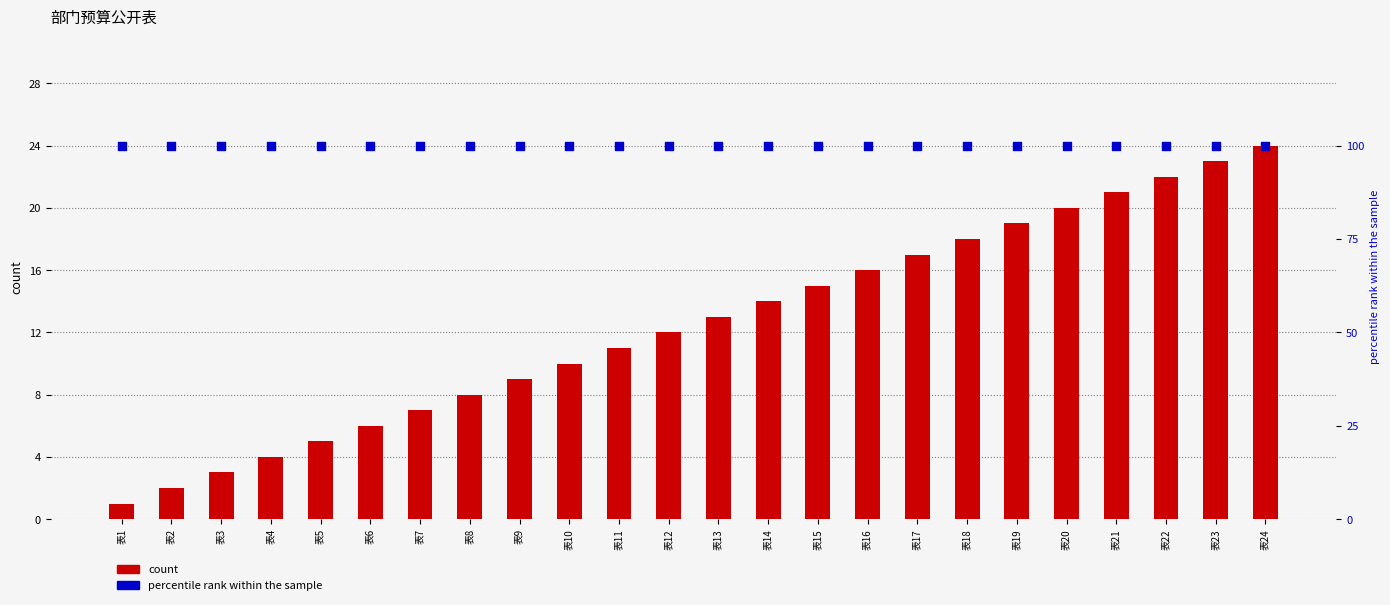

Which series contains the highest Y value?

percentile rank within the sample